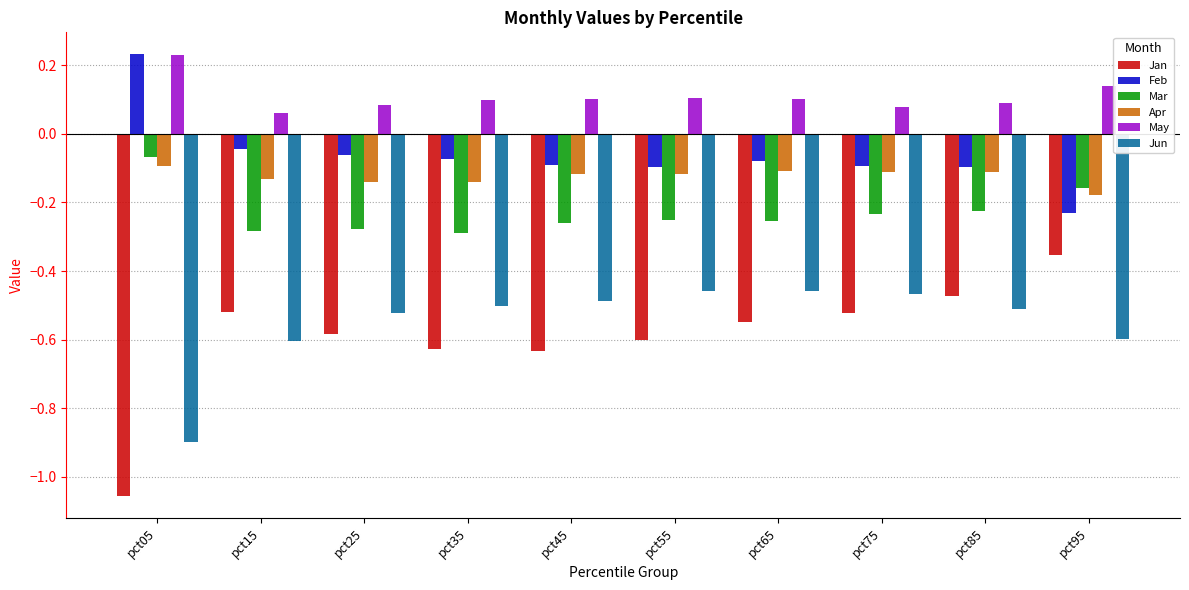

Where does the Feb series first go above 0?

pct05